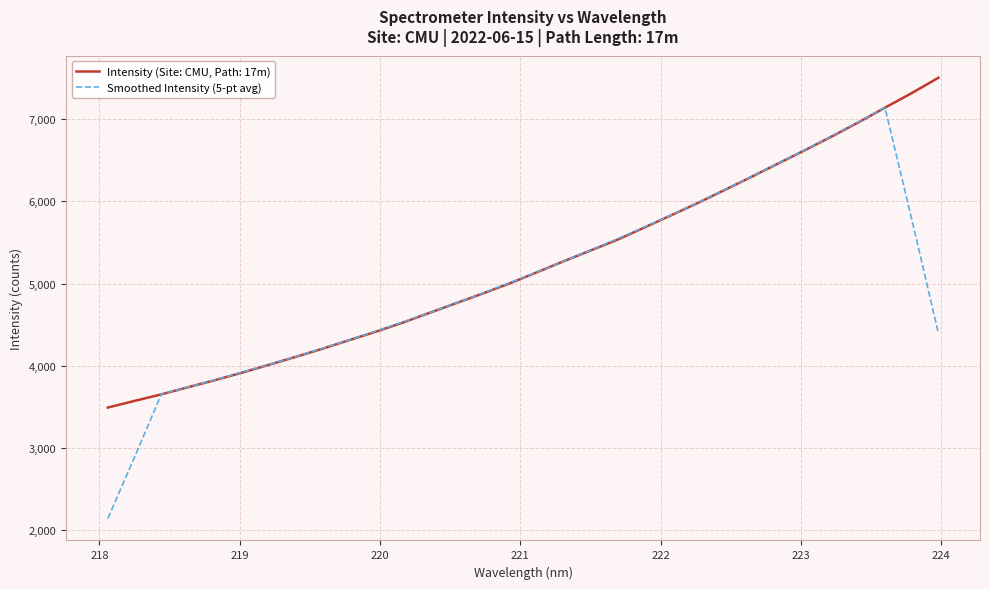

Which series has the widest spread of values?

Smoothed Intensity (5-pt avg)